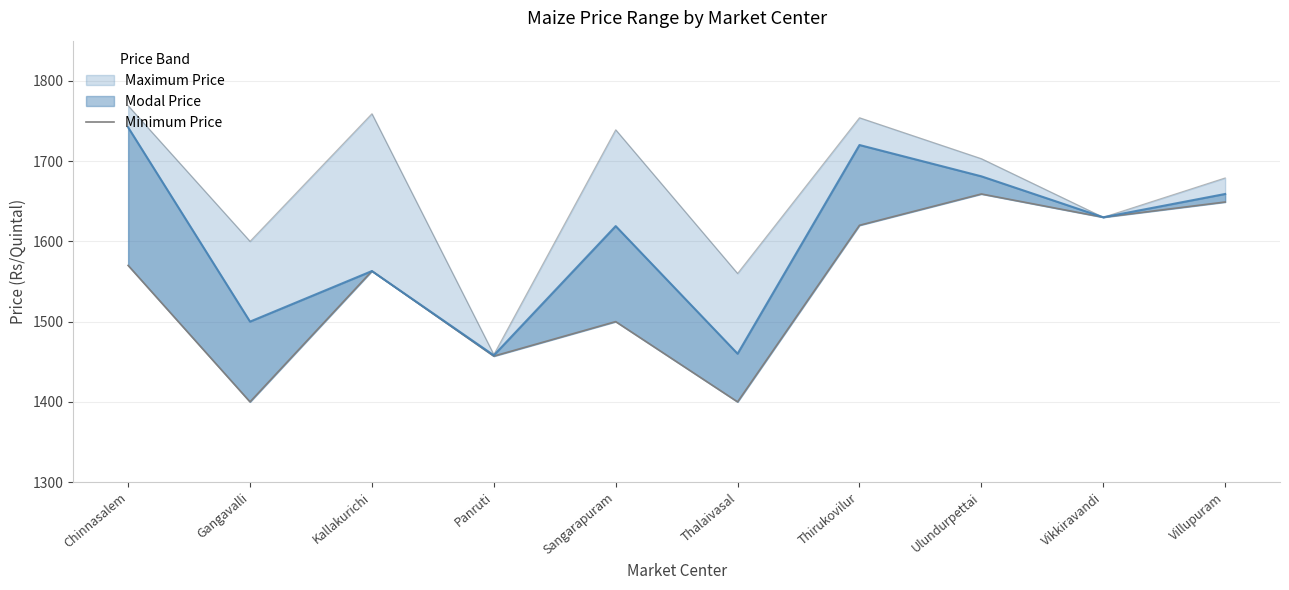

What is the label of the 10th point from the right?

Chinnasalem